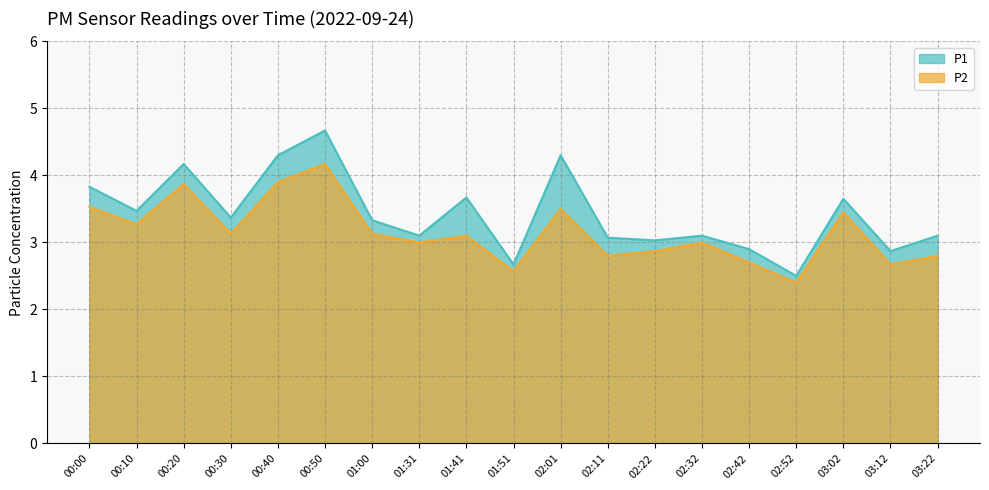

Which category has the lowest value in the P2 series?

02:52